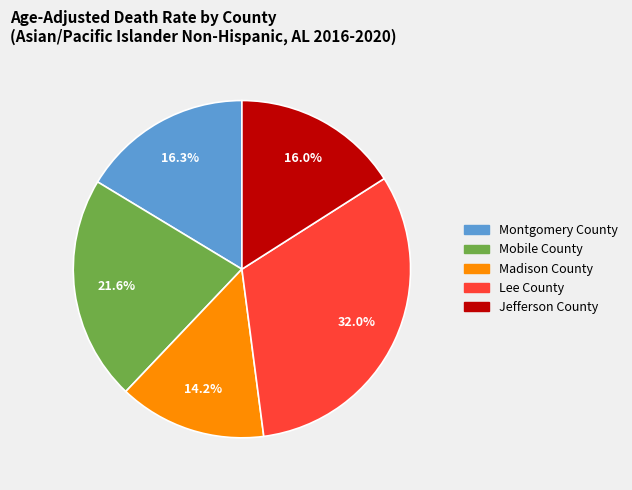

To the nearest percent, what percentage of the pie is Lee County?

32%